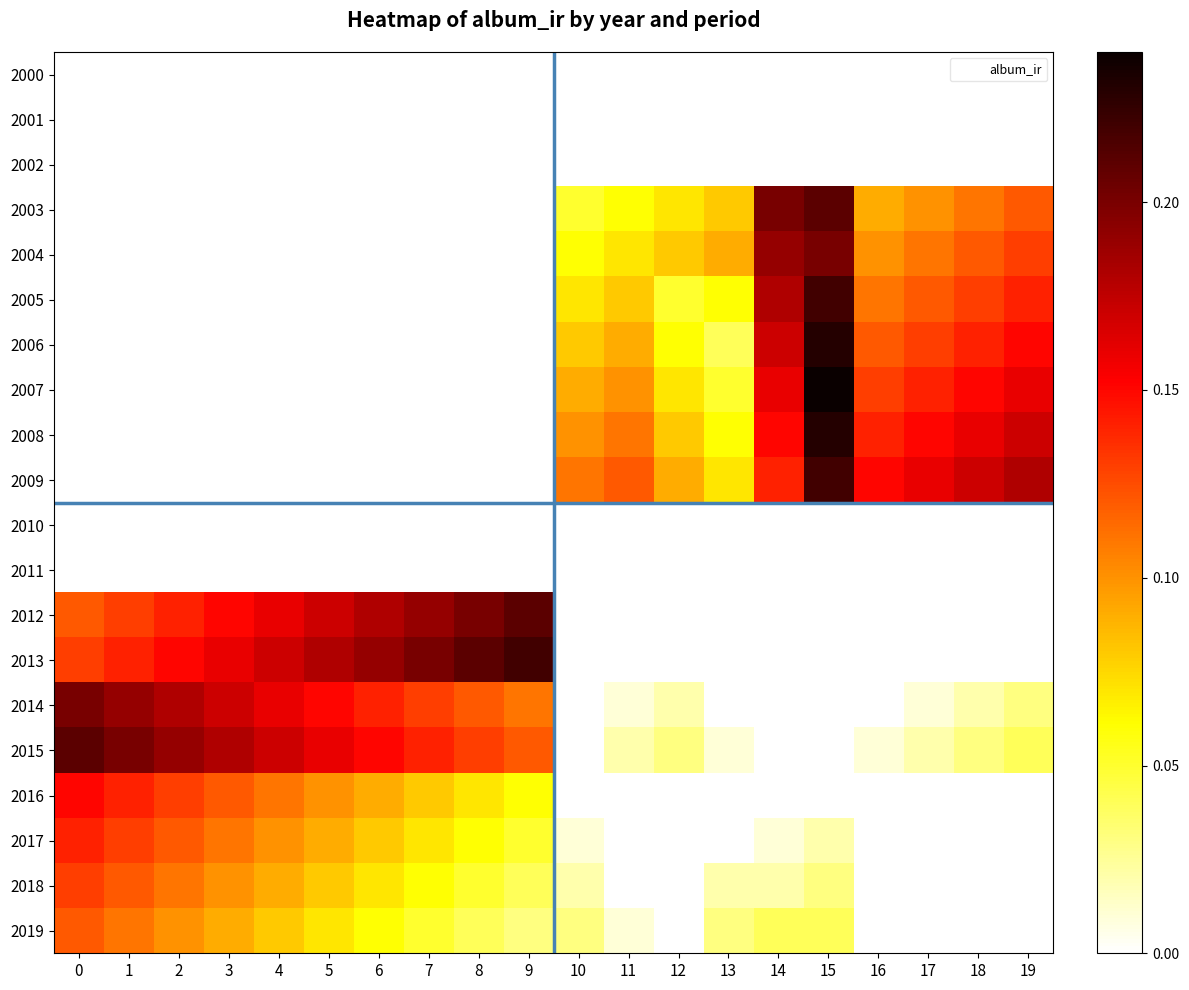

What is the spread (max minus min) of values at 11?

0.1